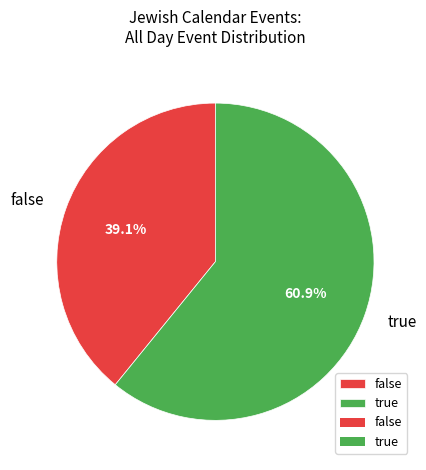

Which category has the biggest portion of the pie?

true